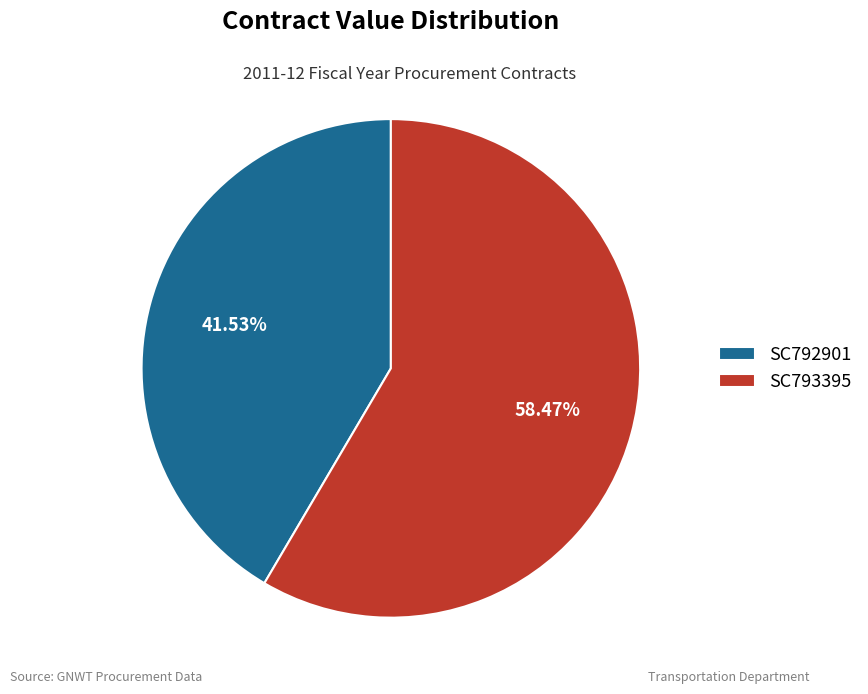

To the nearest percent, what portion does SC793395 represent?

58%